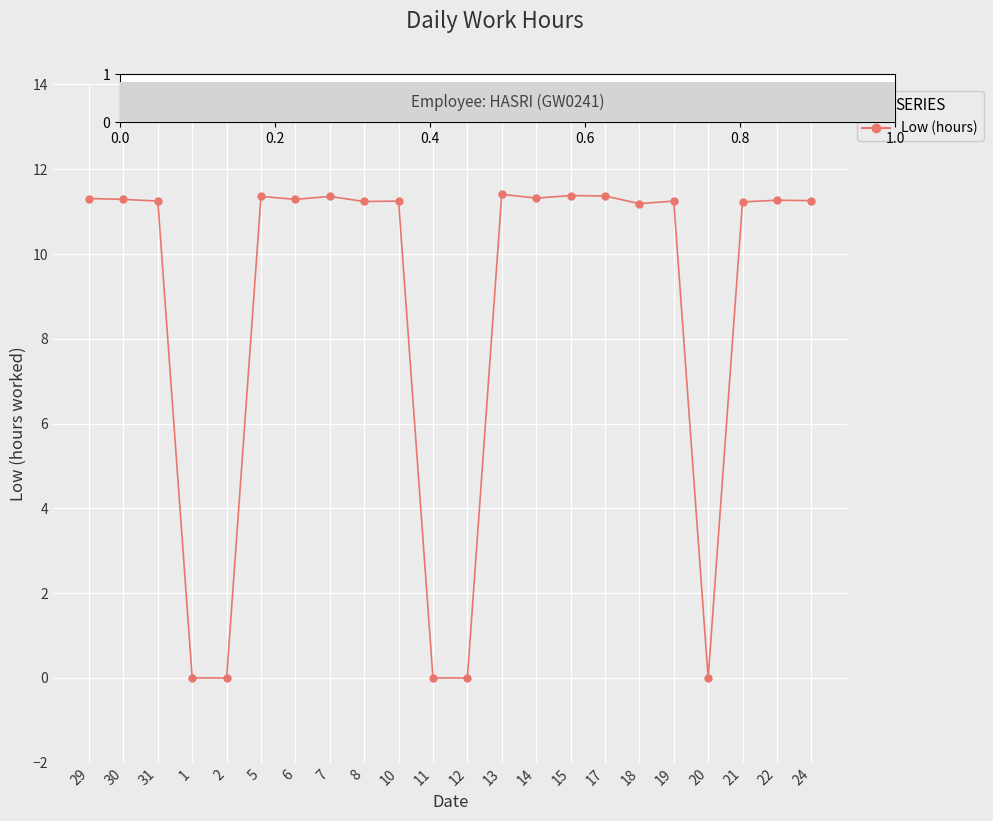

What is the difference between the second highest and minimum values?

11.4